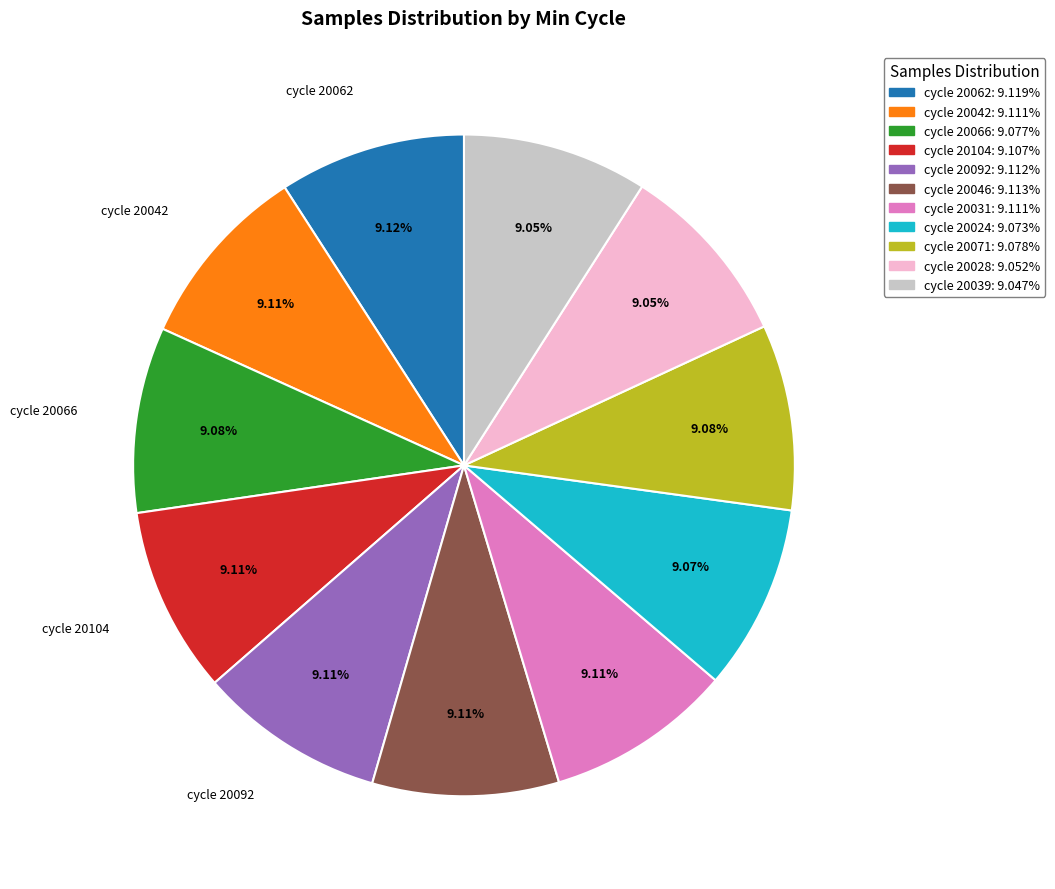

How many segments does this pie chart have?

11